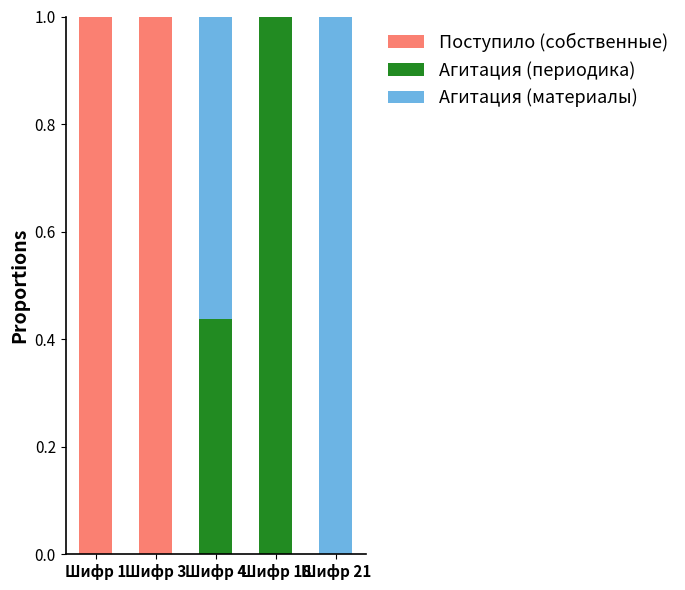

Are the bars grouped side by side (vs. stacked)?

No